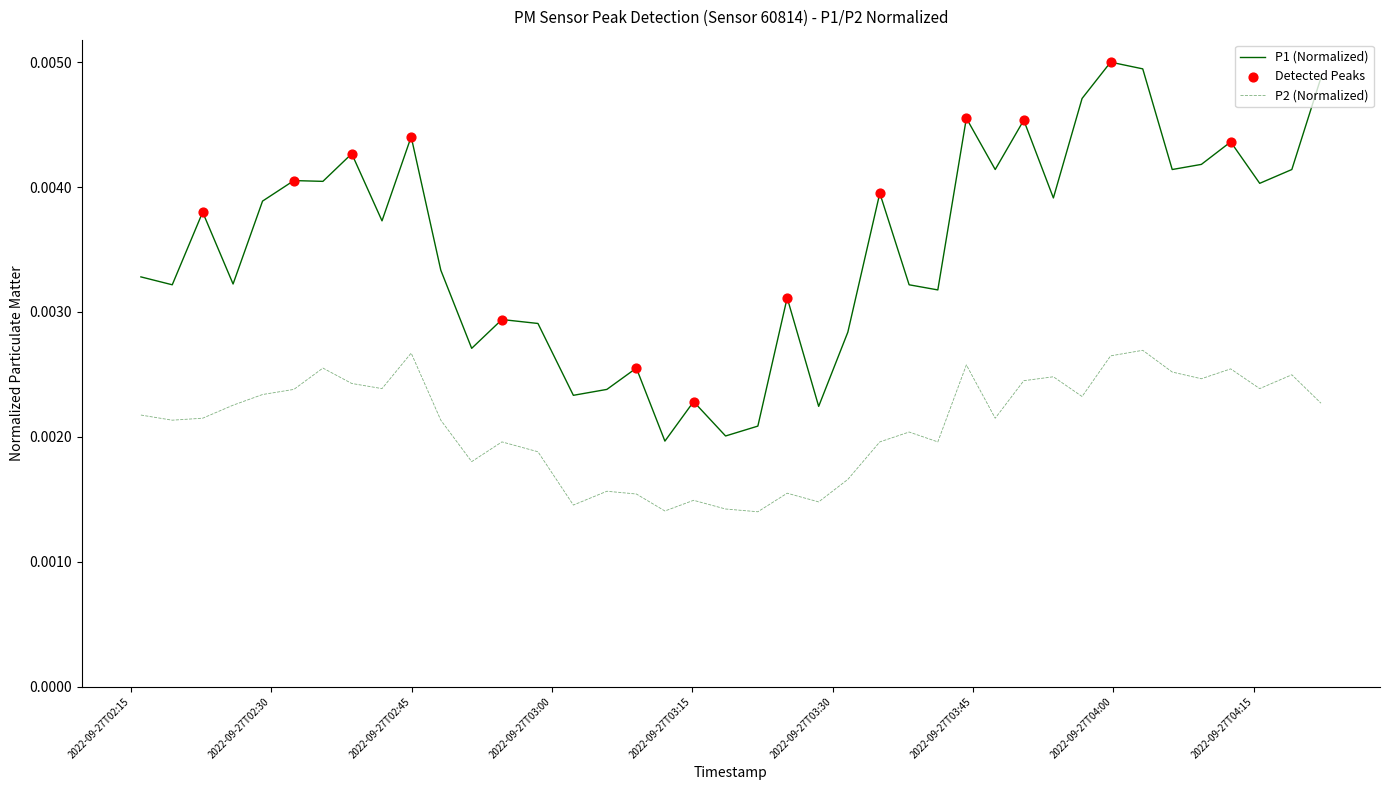

Which series has the largest total across all categories?

P1 (Normalized)